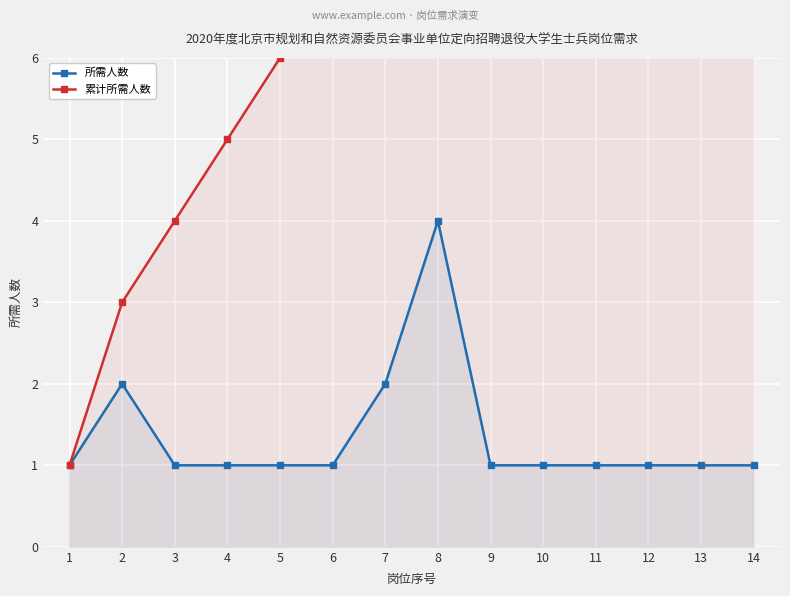

What is the value of the 累计所需人数 point at the 7th from the left?

9